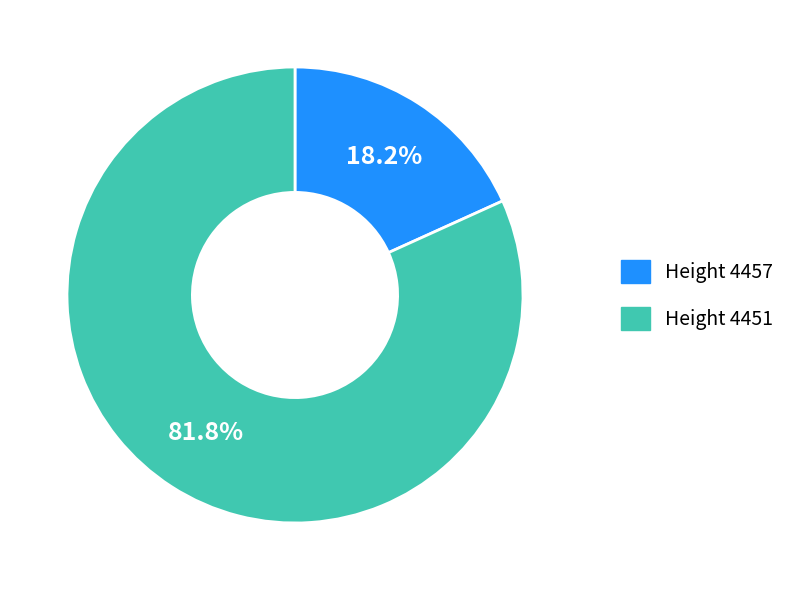

Is there a majority slice in this chart?

Yes